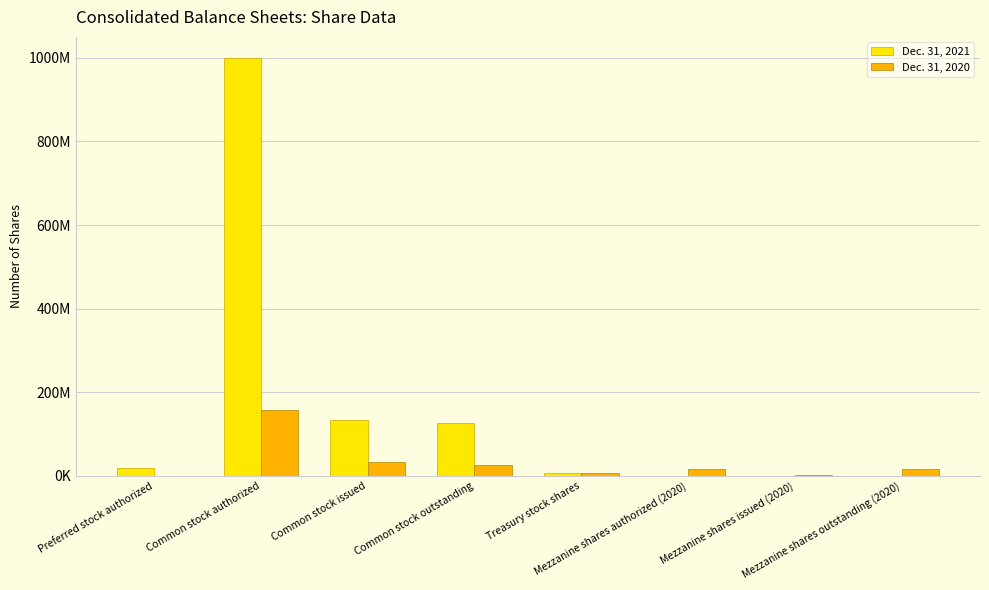

Are the bars horizontal?

No